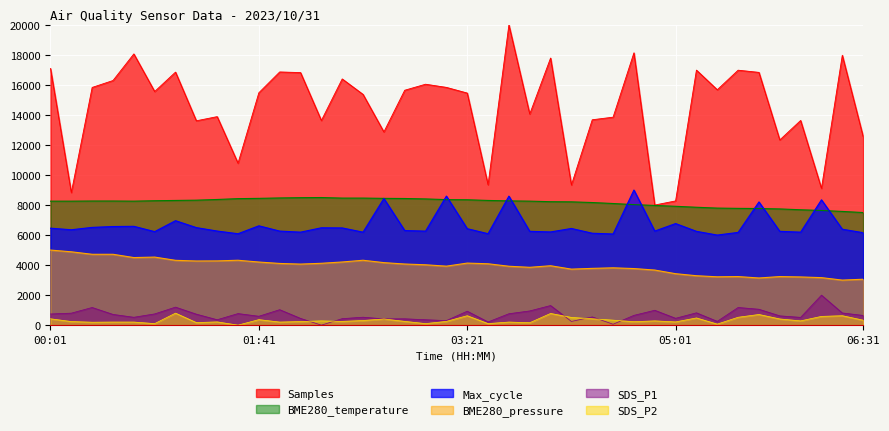

What is the spread (max minus min) of values at 01:31?

10787.8